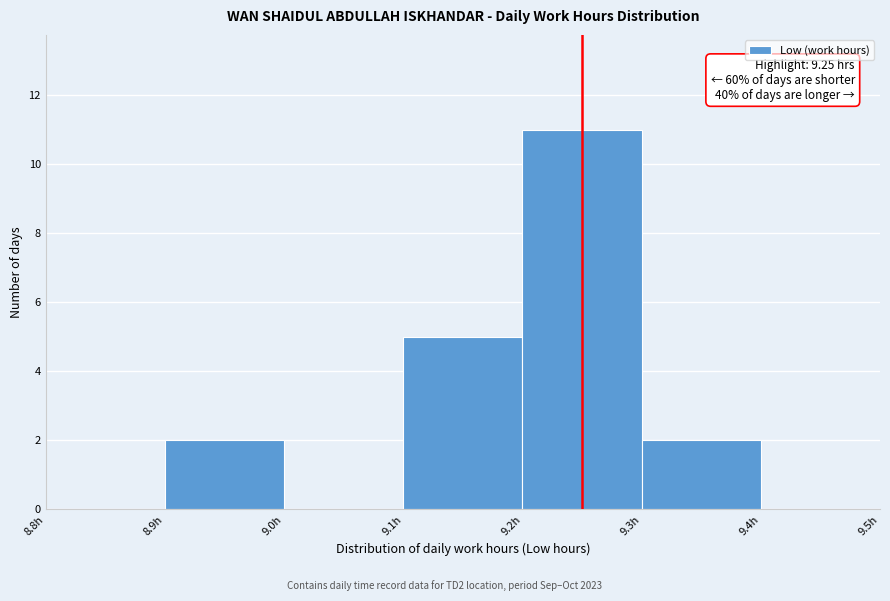

Which range on the x-axis has the tallest bar?

9.2 to 9.3